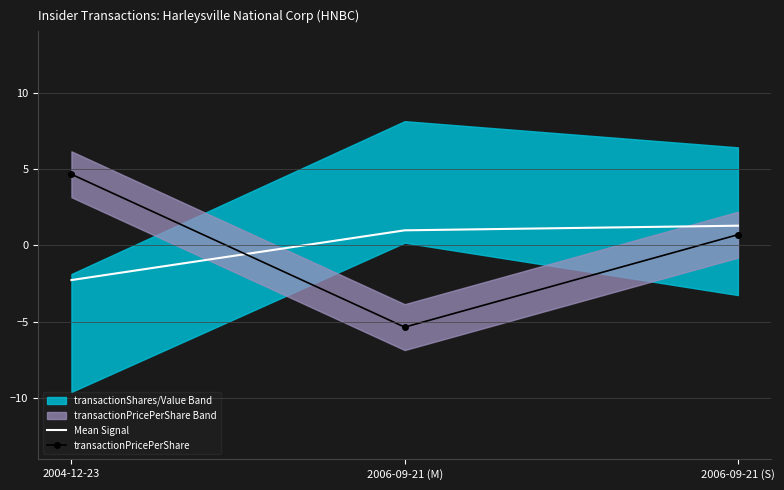

Where is transactionPricePerShare nearest to the value 0?

2006-09-21 (S)